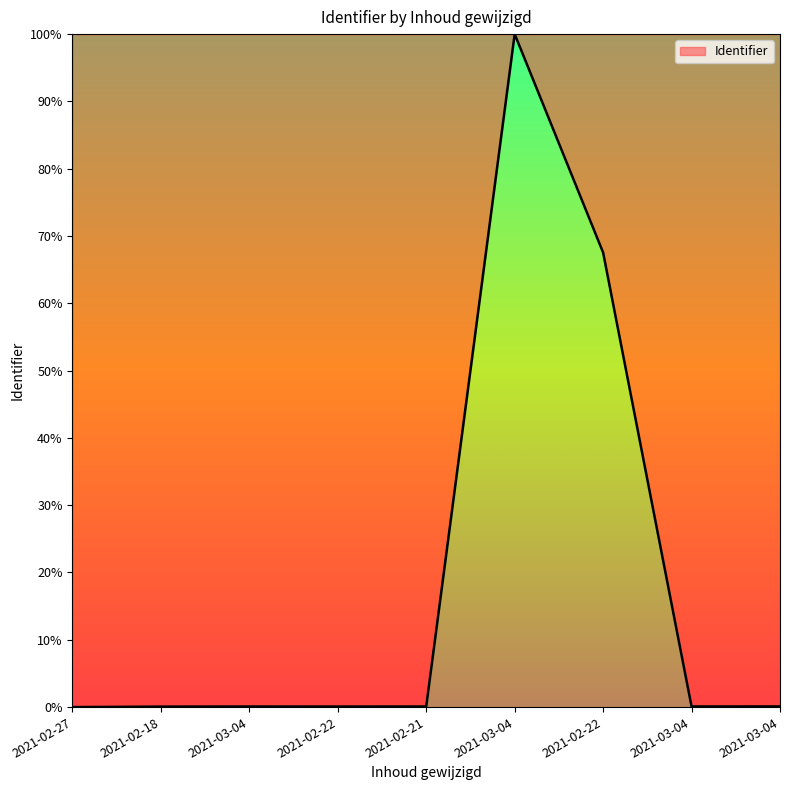

How many lines are shown in the chart?

1